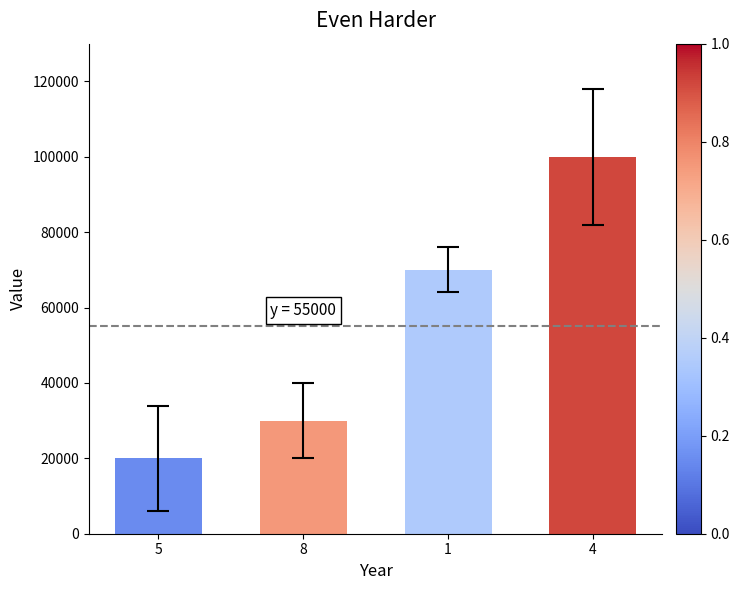

What is the greatest value displayed?

100000